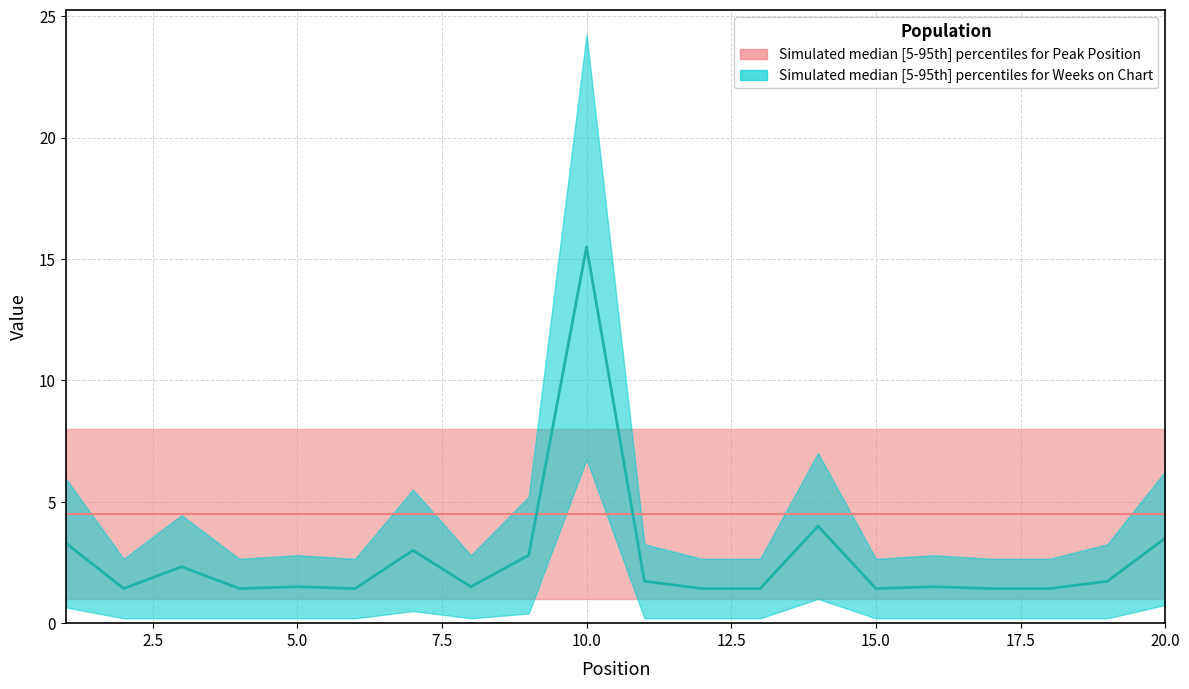

Reading left to right, list all the values displayed in this chart.

1=3.3	2=1.4	3=2.3	4=1.4	5=1.5	6=1.4	7=3.0	8=1.5	9=2.8	10=15.5	11=1.7	12=1.4	13=1.4	14=4.0	15=1.4	16=1.5	17=1.4	18=1.4	19=1.7	20=3.5